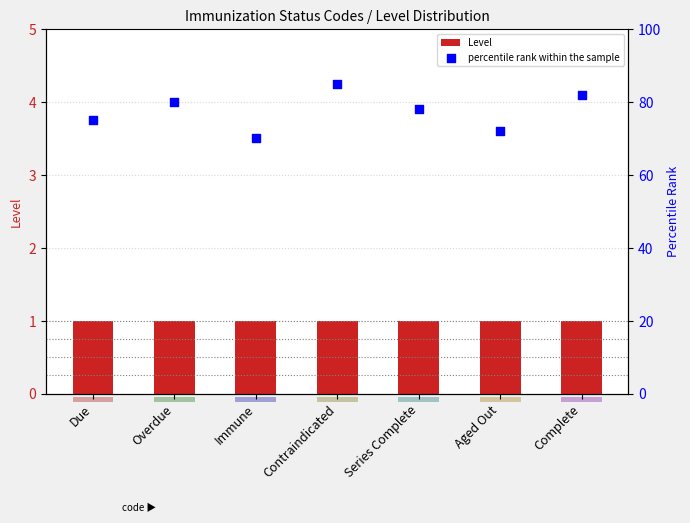

What is the total value across all series at Contraindicated?

86